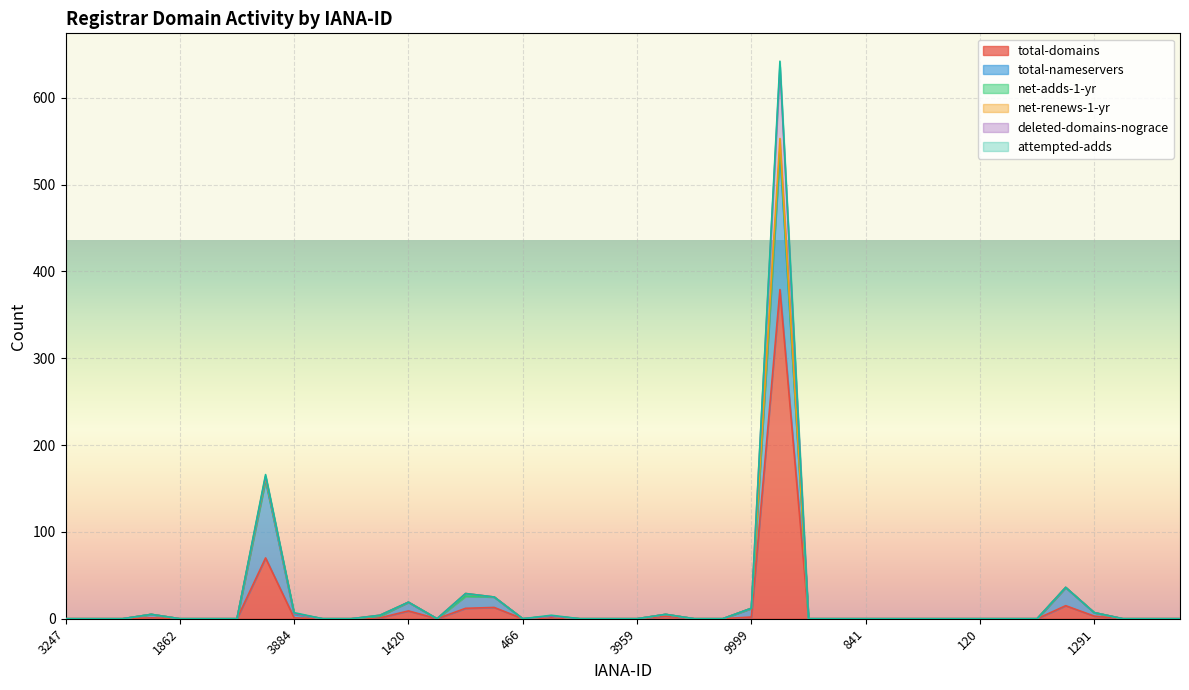

What is the label of the 28th point from the left?

601